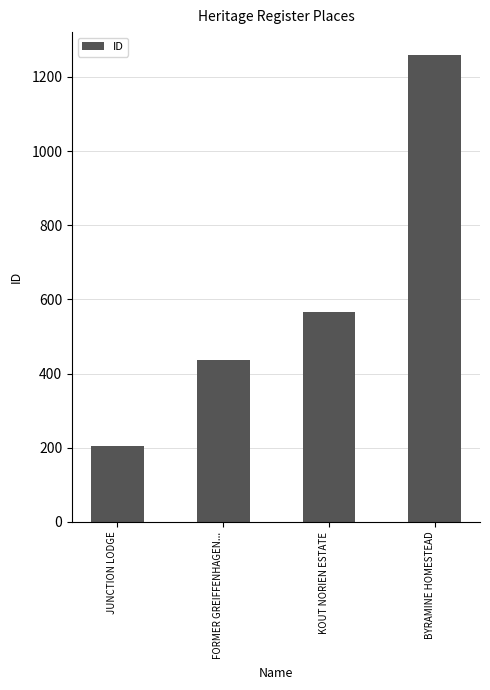

What is the difference between the values at JUNCTION LODGE and BYRAMINE HOMESTEAD?

1053